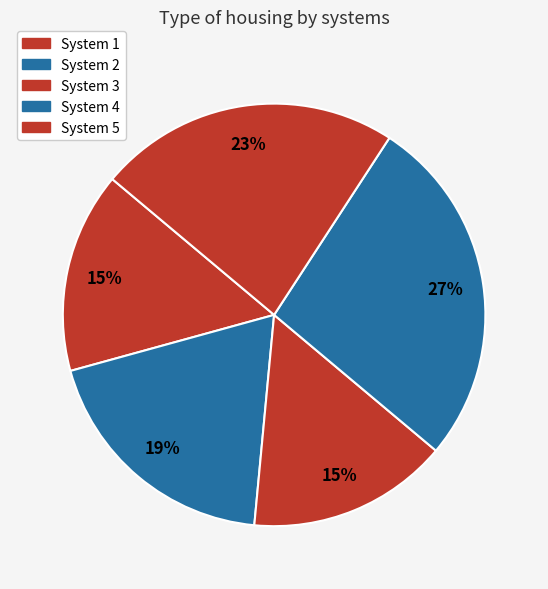

Count the number of slices in the pie.

5